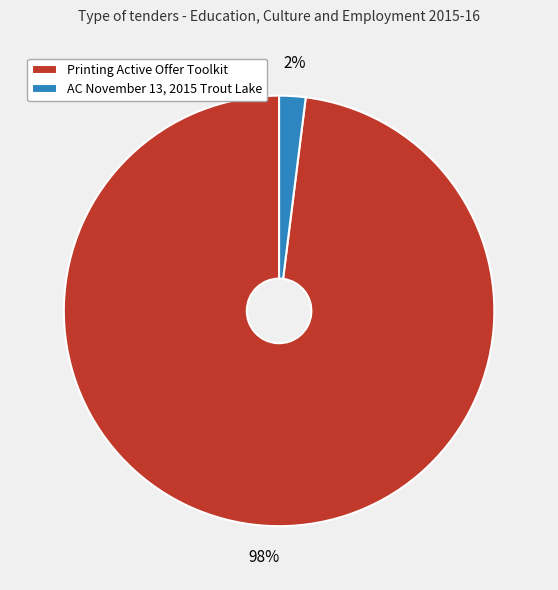

Is it true that Printing Active Offer Toolkit is 87% of the pie?

False